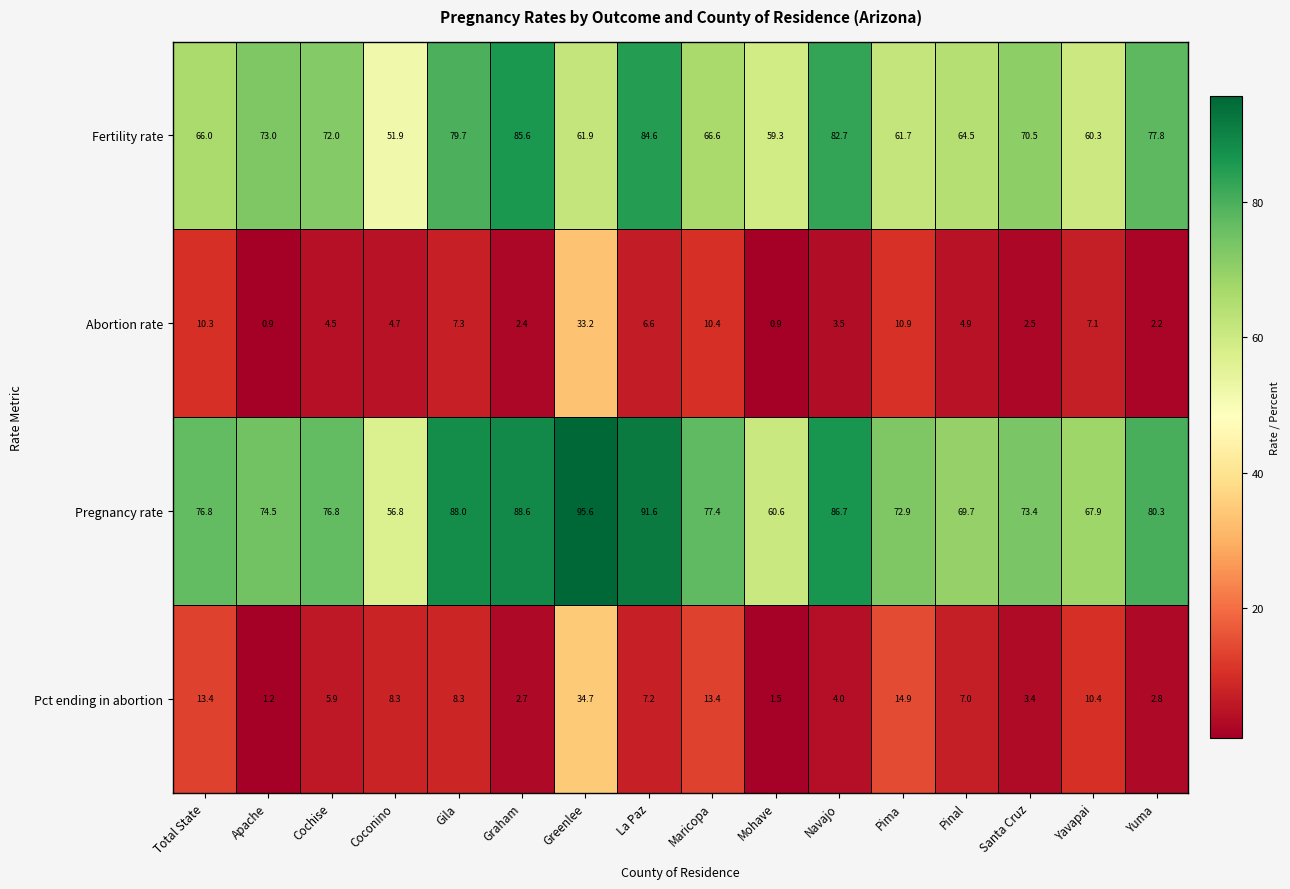

What is the total value across all series at Mohave?

122.3